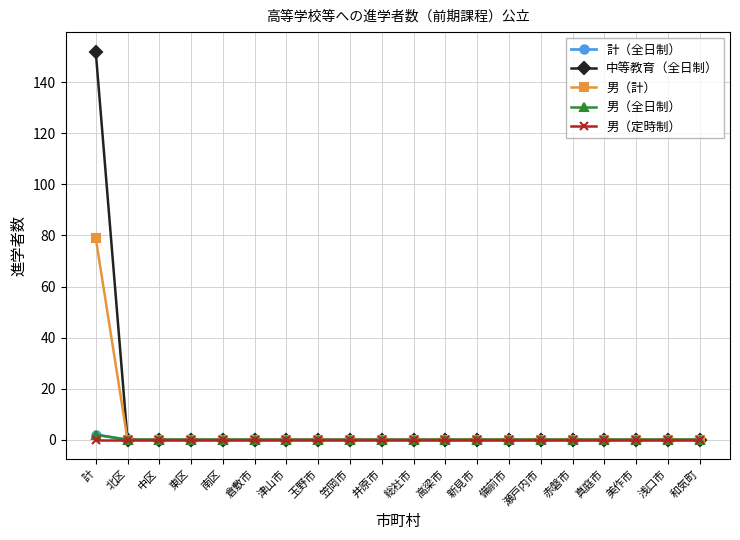

True or false: 計（全日制） has more than 2 interior local peaks.

False